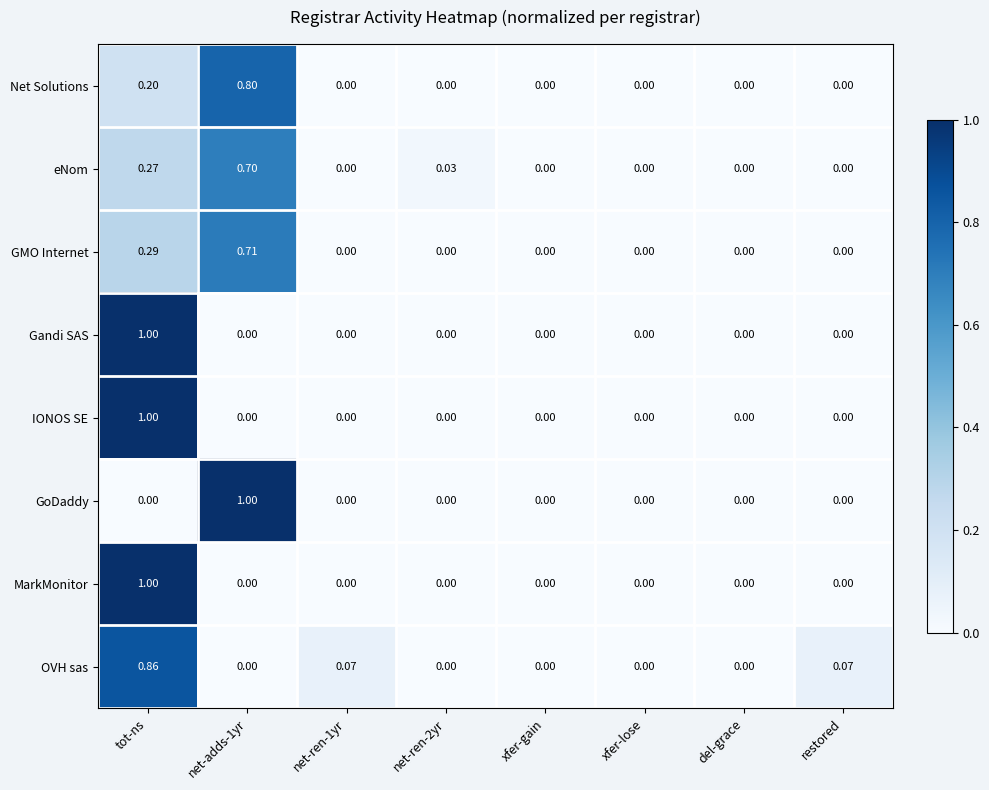

Which series changed the most between net-adds-1yr and del-grace?

GoDaddy